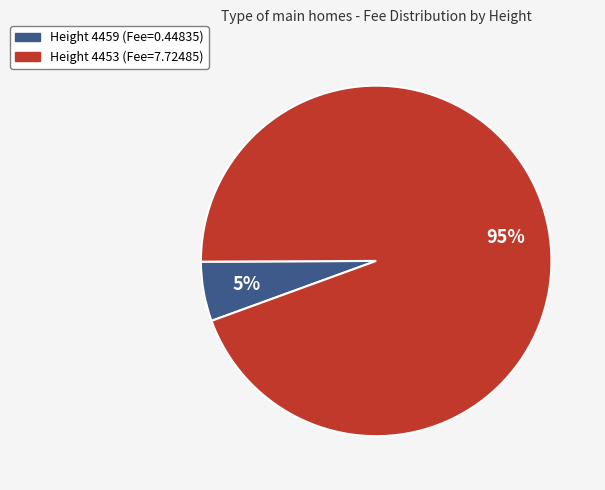

Rank the categories by value from lowest to highest.

Height 4459 (Fee=0.44835), Height 4453 (Fee=7.72485)